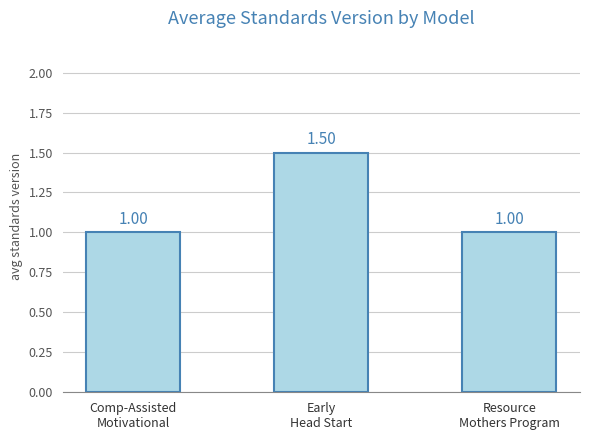

What is the greatest value displayed?

1.5